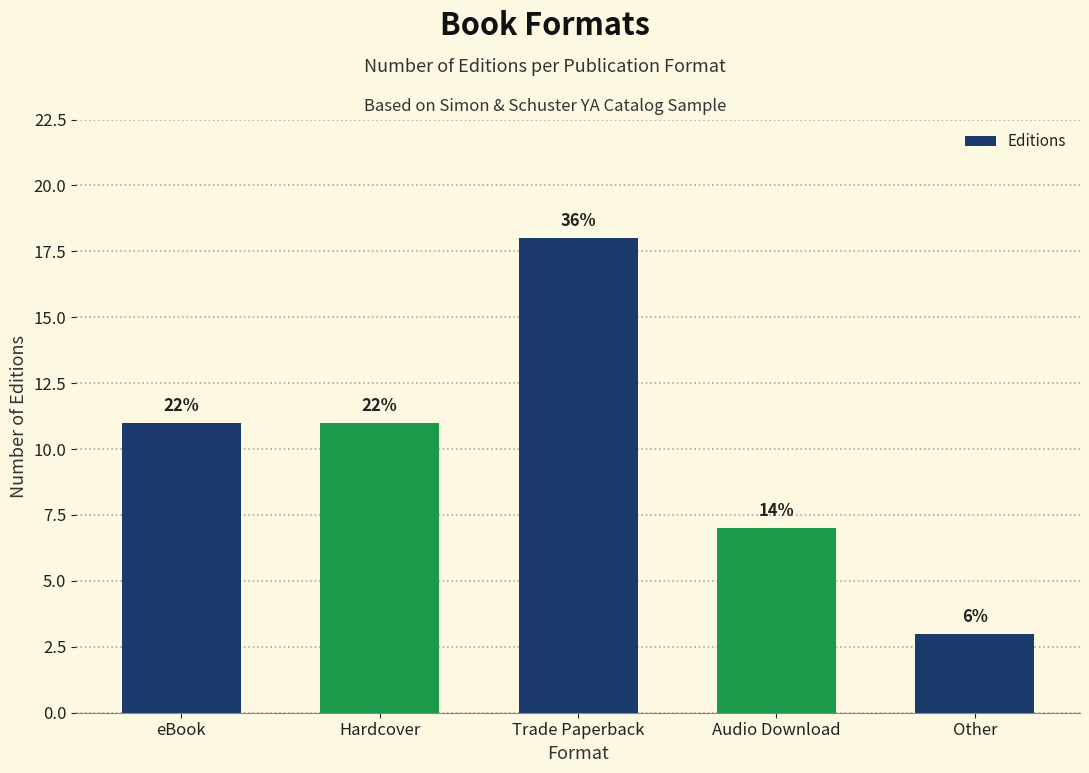

Are the bars horizontal?

No